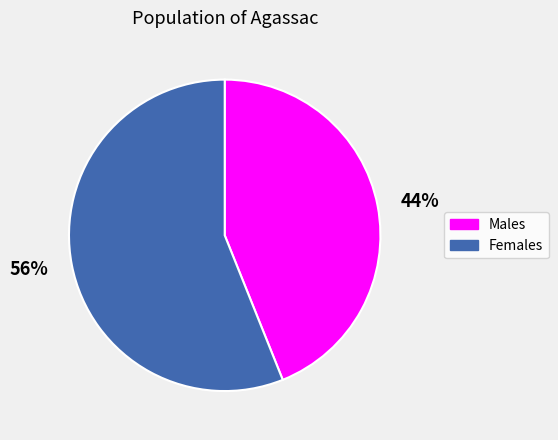

How many segments does this pie chart have?

2